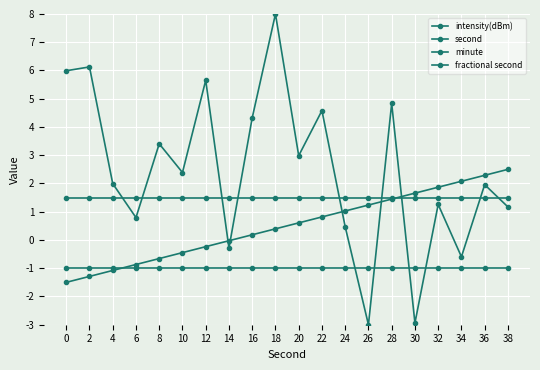

Is the value of minute at 20 greater than the value of second at 12?

No